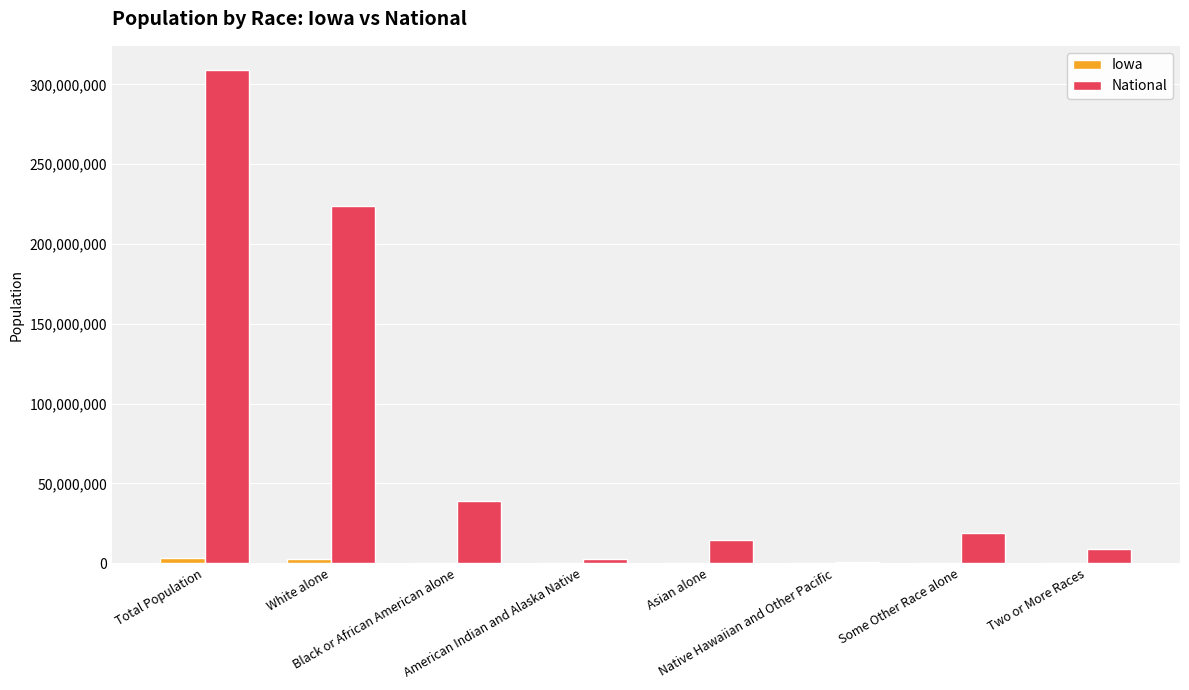

Does the chart contain stacked bars?

No